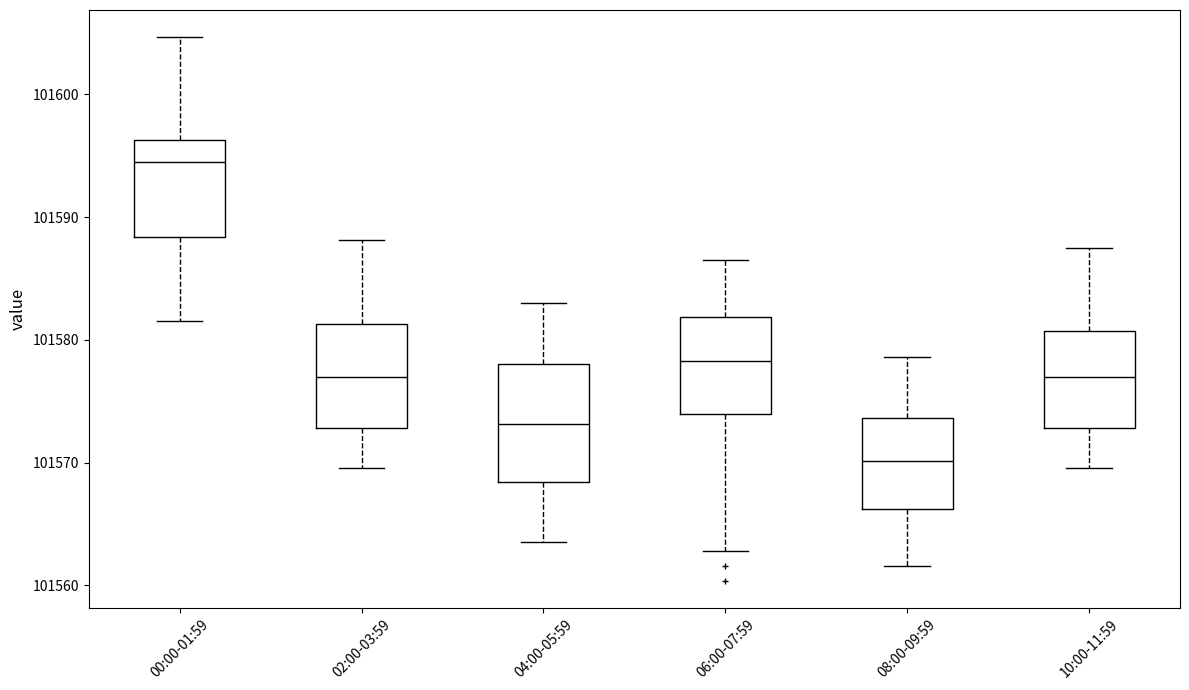

Reading left to right, transcribe this box plot: for each box, give where its median line is, the range the box spans, and where its two whiskers end, as read against the y-axis. The values are not printed on the chart, so give them approximately, as read against the axis.

00:00-01:59: median 101594, box 101588 to 101596, whiskers 101582 to 101605
02:00-03:59: median 101577, box 101573 to 101581, whiskers 101570 to 101588
04:00-05:59: median 101573, box 101568 to 101578, whiskers 101564 to 101583
06:00-07:59: median 101578, box 101574 to 101582, whiskers 101563 to 101587
08:00-09:59: median 101570, box 101566 to 101574, whiskers 101562 to 101579
10:00-11:59: median 101577, box 101573 to 101581, whiskers 101570 to 101587